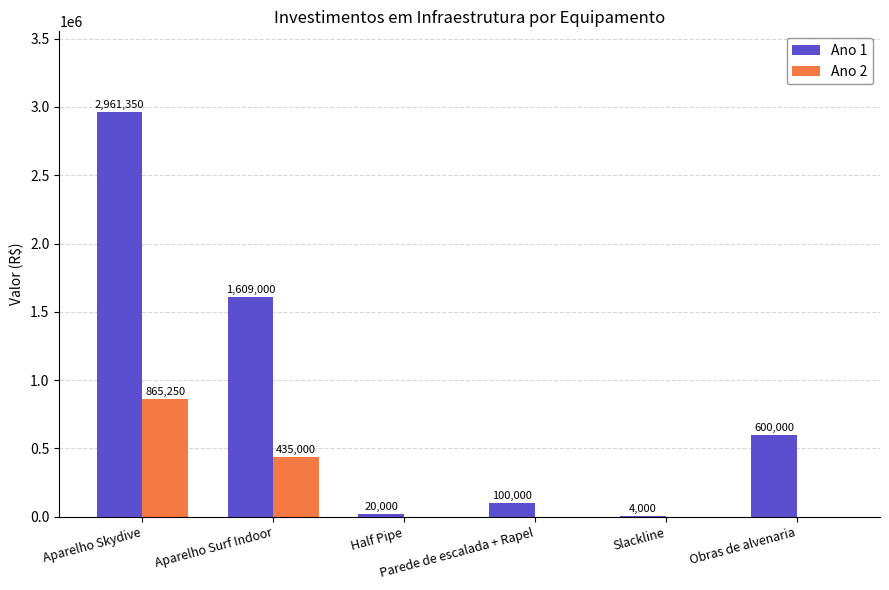

At which label is Ano 2 closest to 432625?

Aparelho Surf Indoor